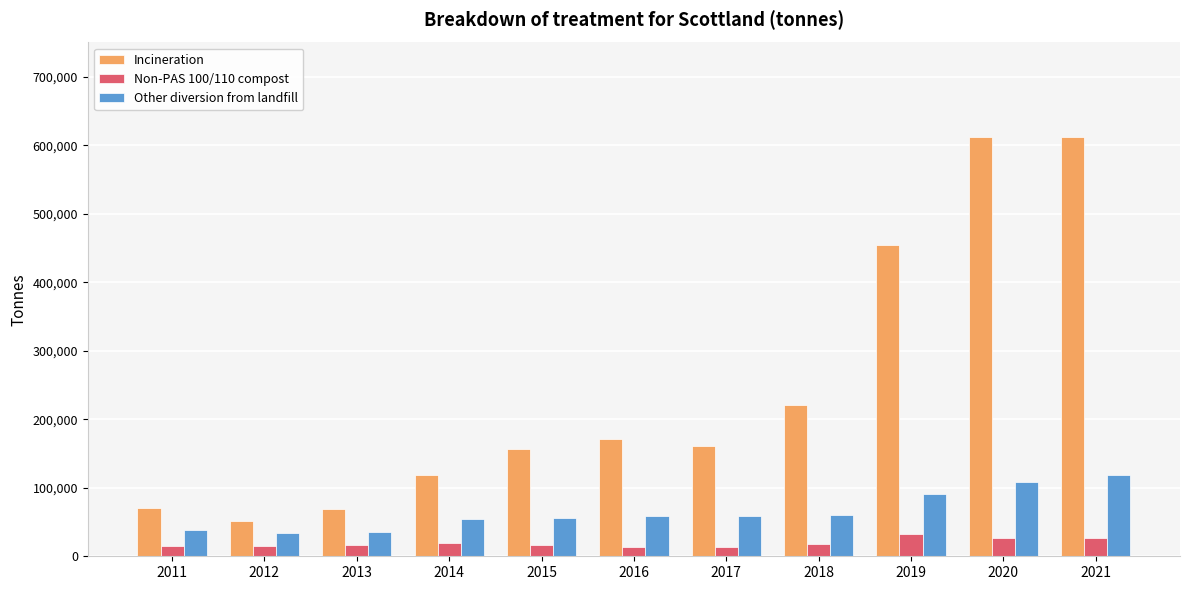

What is the spread (max minus min) of values at 2014?

98966.0